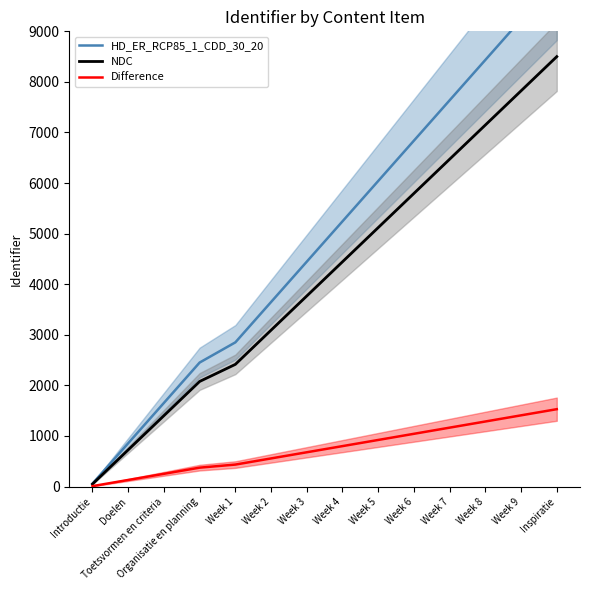

What is the difference between the highest and lowest values at Inspiratie?

8500.0